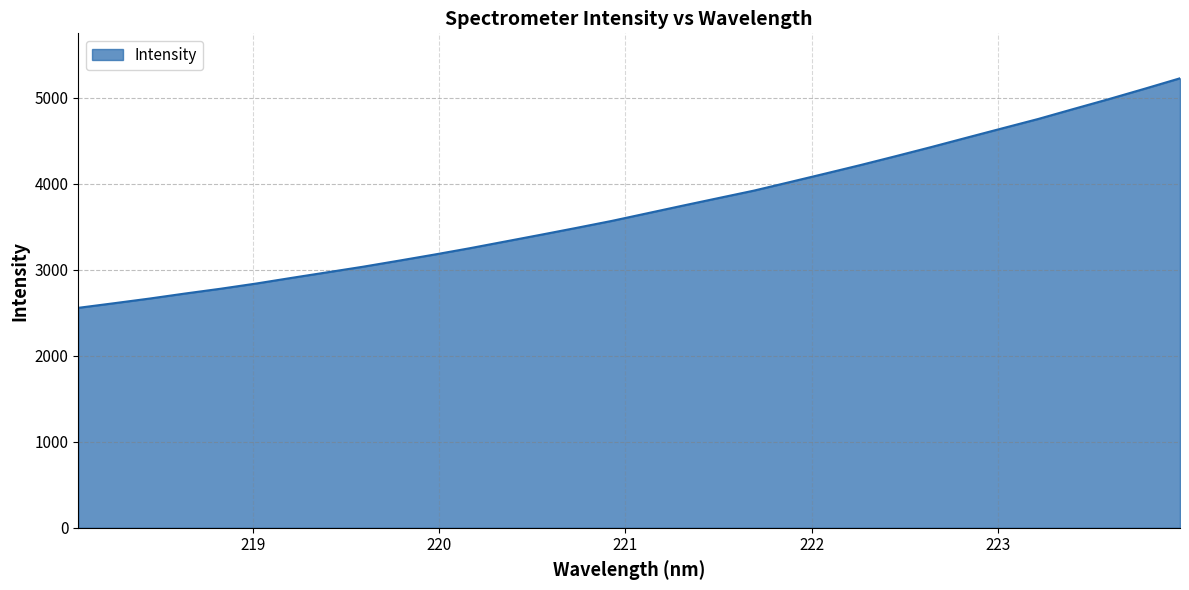

True or false: the data has more than 0 interior local peaks.

False